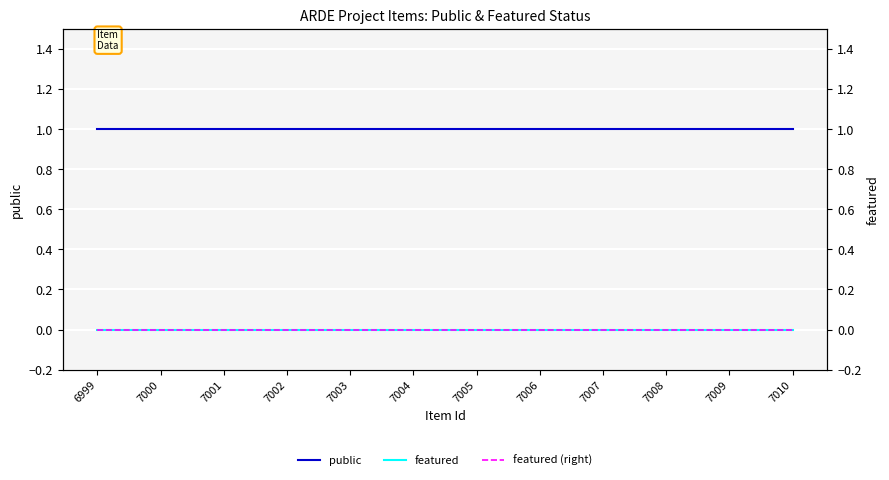

Reading right to left, extract all data points from this chart.

public: 7010=1	7009=1	7008=1	7007=1	7006=1	7005=1	7004=1	7003=1	7002=1	7001=1	7000=1	6999=1
featured: 7010=0	7009=0	7008=0	7007=0	7006=0	7005=0	7004=0	7003=0	7002=0	7001=0	7000=0	6999=0
featured (right): 7010=0	7009=0	7008=0	7007=0	7006=0	7005=0	7004=0	7003=0	7002=0	7001=0	7000=0	6999=0